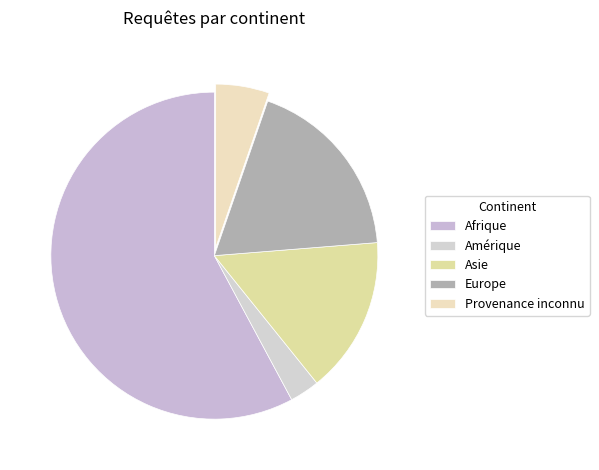

Rank the categories by value from lowest to highest.

Amérique, Provenance inconnu, Asie, Europe, Afrique